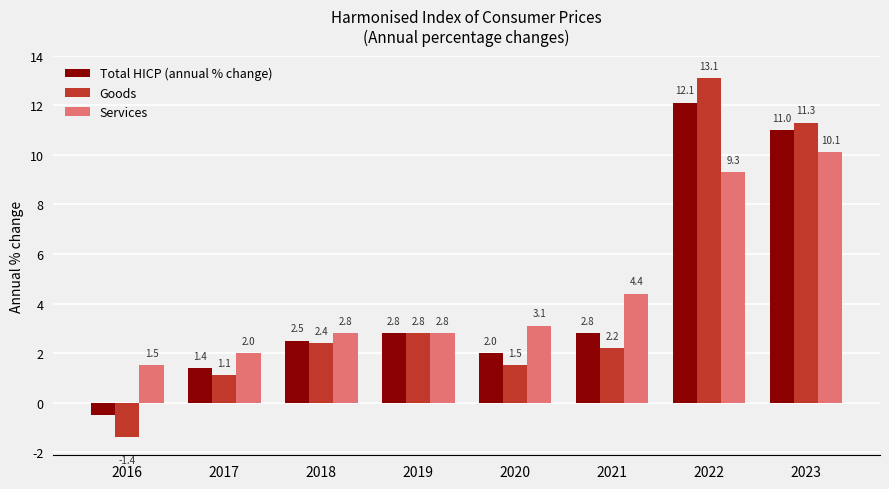

Is it true that Total HICP (annual % change) equals 1.4 at 2017?

True